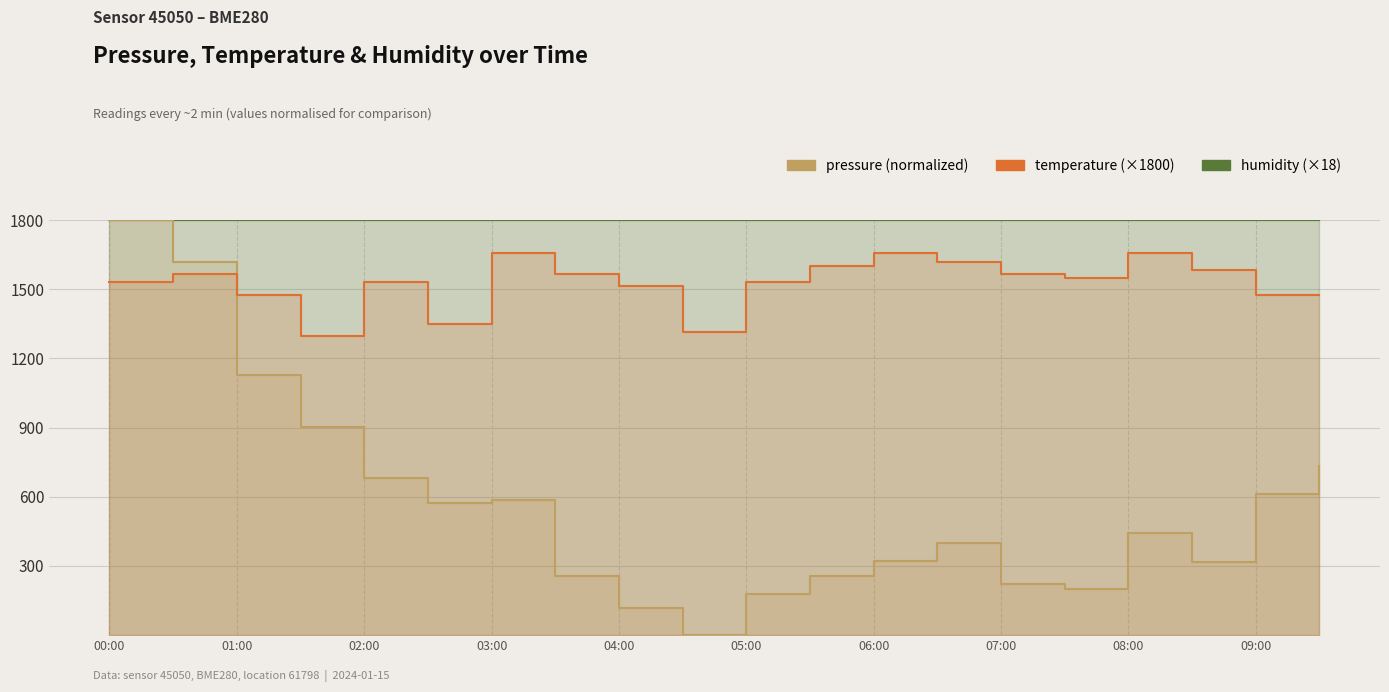

How many interior local valleys does the pressure series have?

4